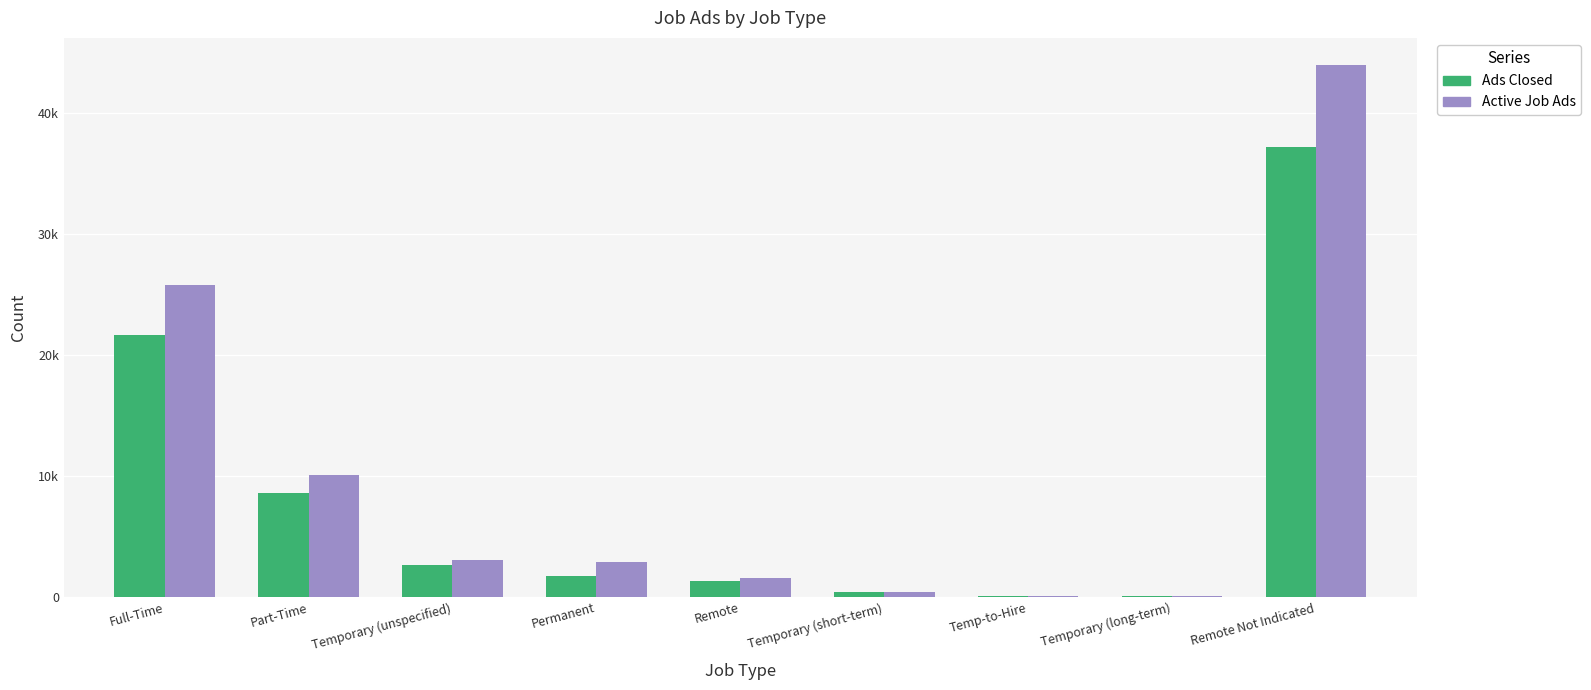

Which series has the largest total across all categories?

Active Job Ads